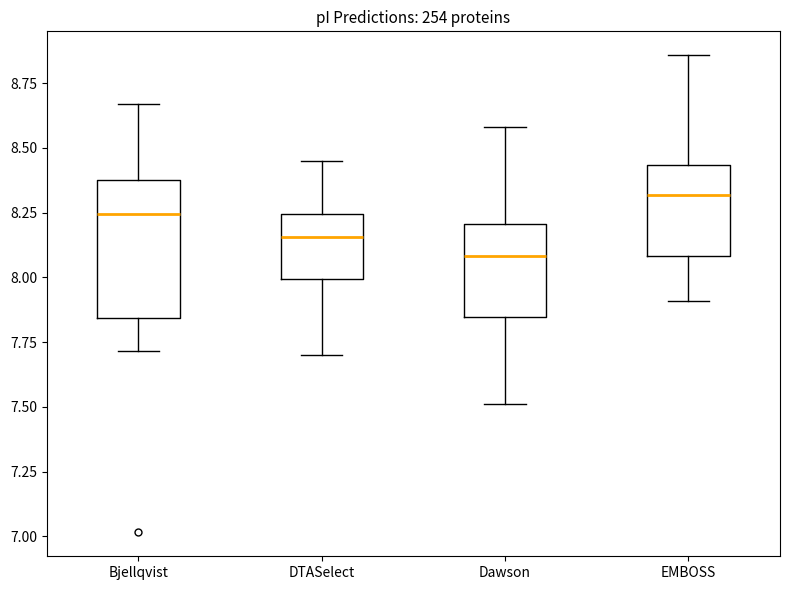

Reading left to right, read every box against the y-axis: the position of its median line, the range the box covers, and the ends of its whiskers. The values are not printed on the chart, so give them approximately, as read against the axis.

Bjellqvist: median 8.25, box 7.85 to 8.40, whiskers 7.70 to 8.65
DTASelect: median 8.15, box 8.00 to 8.25, whiskers 7.70 to 8.45
Dawson: median 8.10, box 7.85 to 8.20, whiskers 7.50 to 8.60
EMBOSS: median 8.30, box 8.10 to 8.45, whiskers 7.90 to 8.85